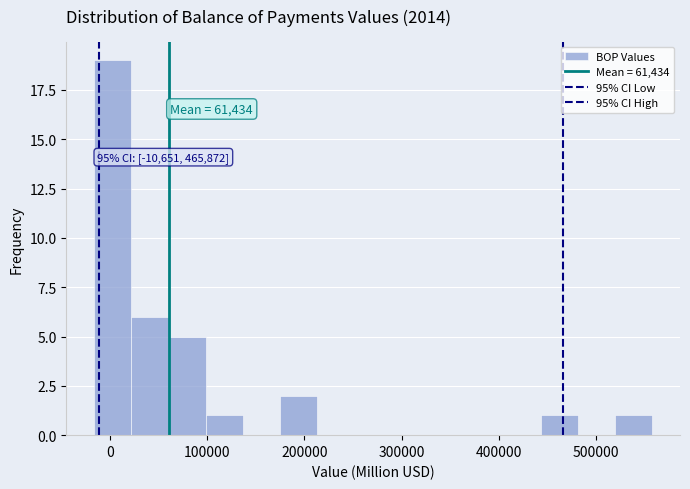

Around what value on the x-axis is the tallest bar? Give the approximate position of its centre, as read against the axis.

0